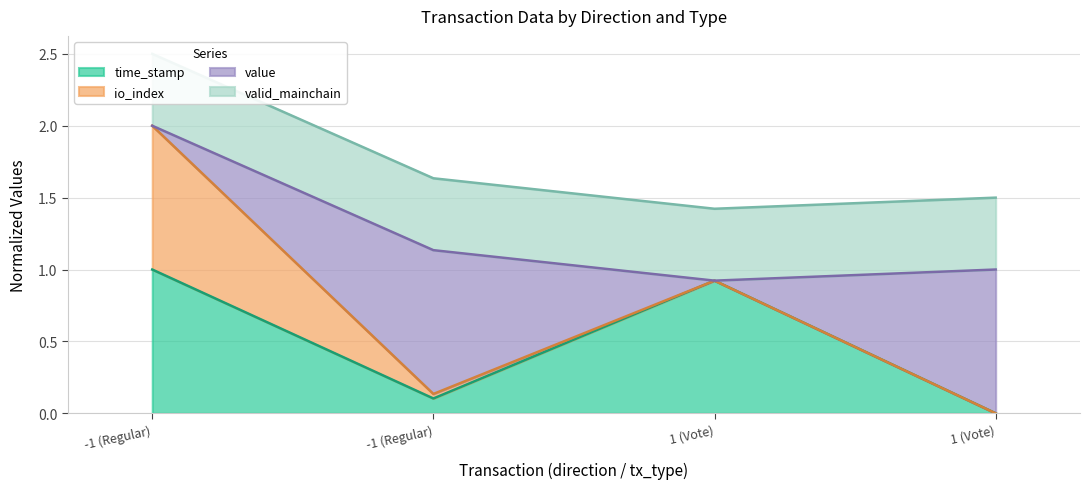

Does the chart display data point markers on the line(s)?

No